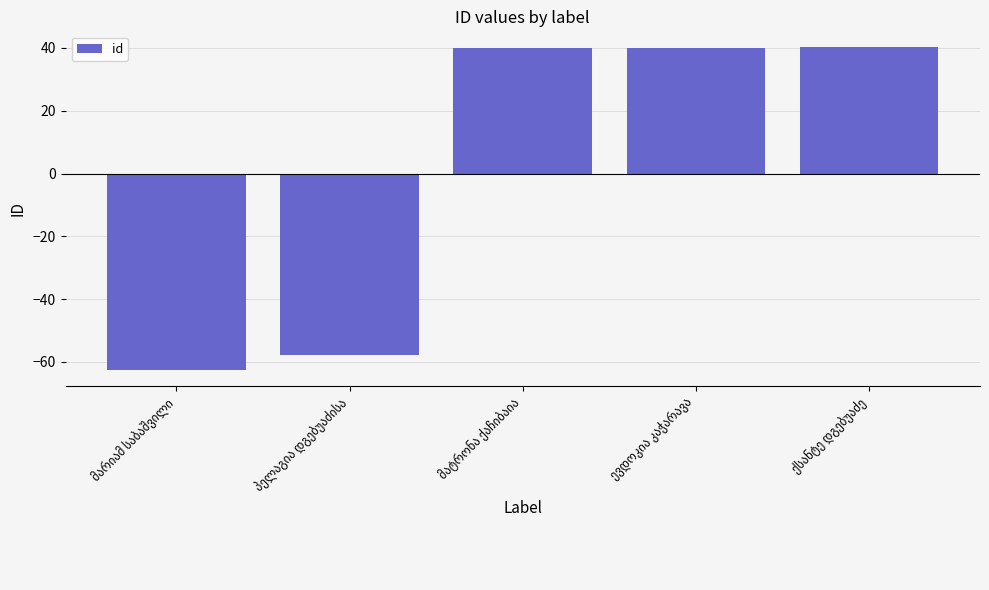

What is the difference between the maximum and minimum values?

102.8